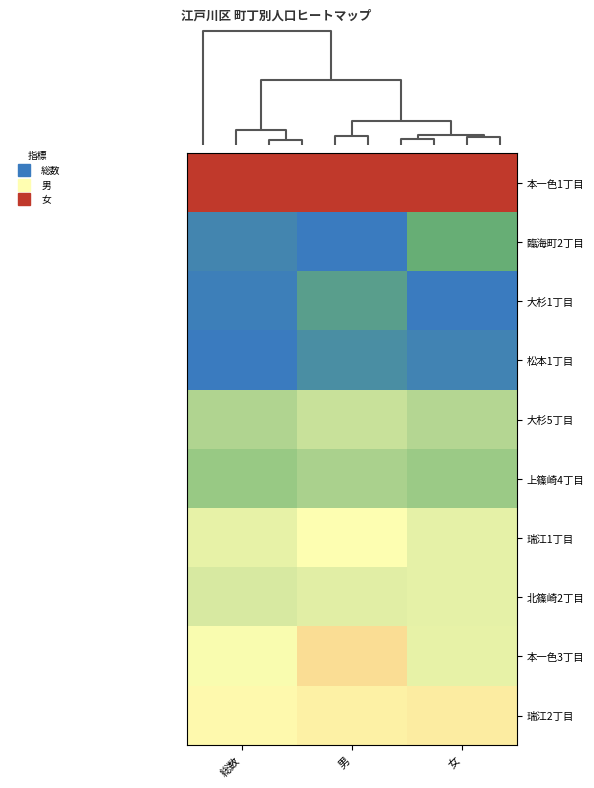

What is the total value across all series at 総数?

3.6